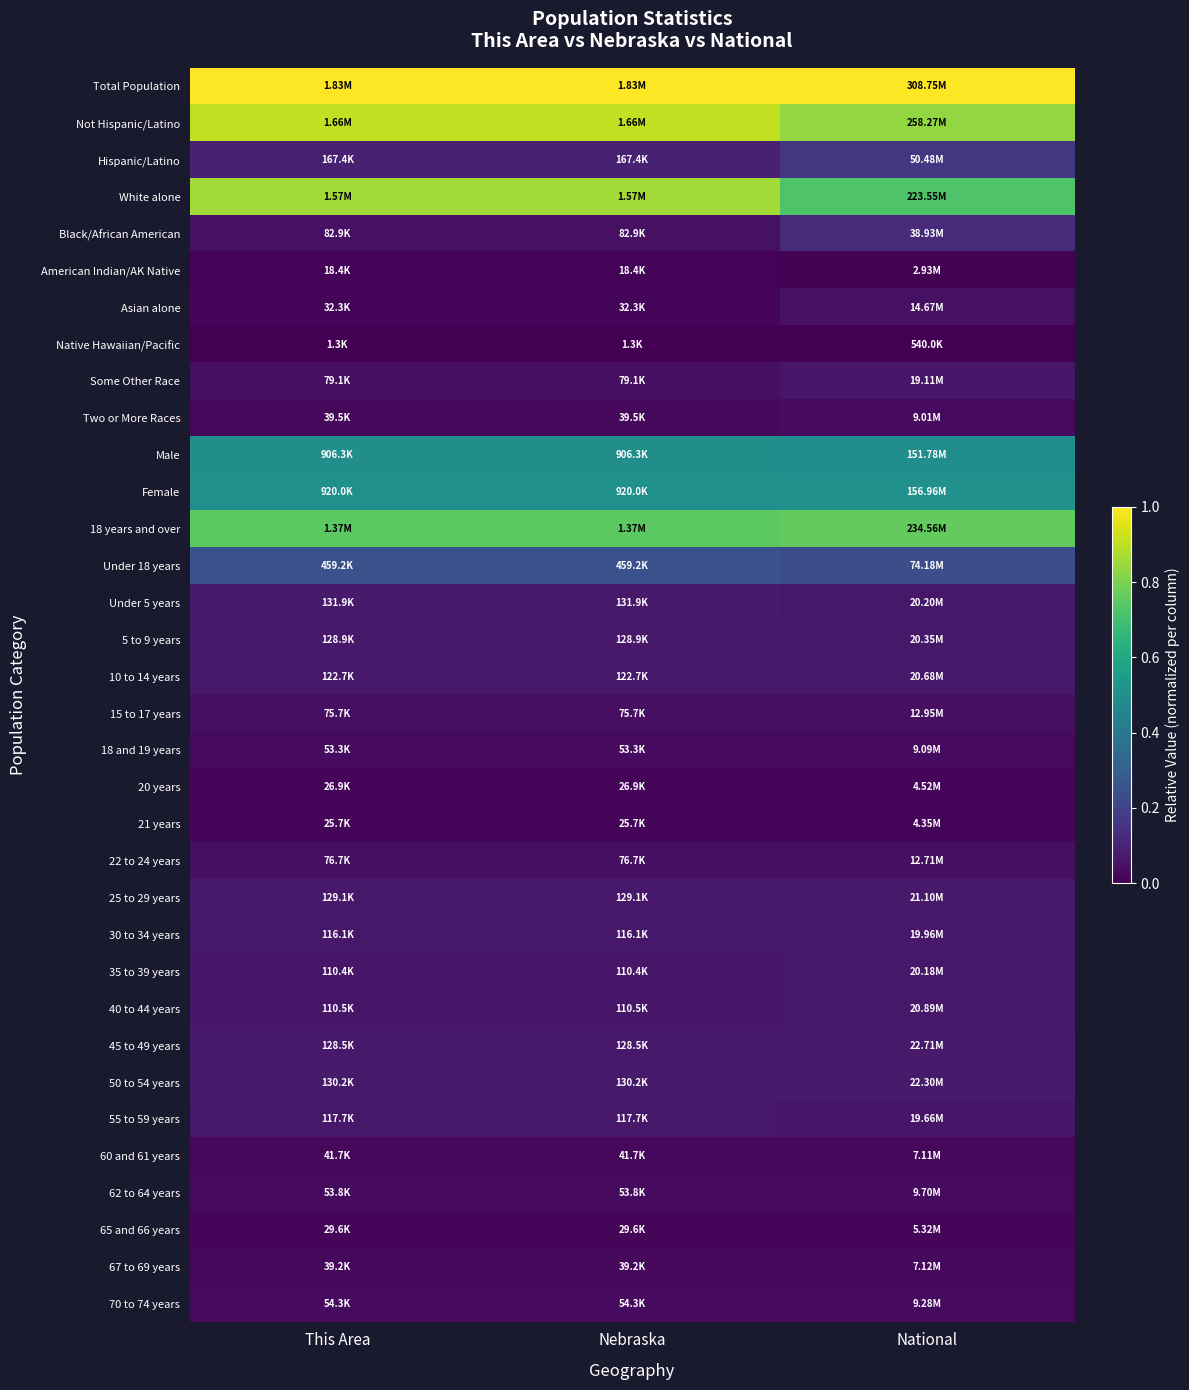

Rank the series at Nebraska from highest to lowest value.

Total Population, Not Hispanic/Latino, White alone, 18 years and over, Female, Male, Under 18 years, Hispanic/Latino, Under 5 years, 50 to 54 years, 25 to 29 years, 5 to 9 years, 45 to 49 years, 10 to 14 years, 55 to 59 years, 30 to 34 years, 40 to 44 years, 35 to 39 years, Black/African American, Some Other Race, 22 to 24 years, 15 to 17 years, 70 to 74 years, 62 to 64 years, 18 and 19 years, 60 and 61 years, Two or More Races, 67 to 69 years, Asian alone, 65 and 66 years, 20 years, 21 years, American Indian/AK Native, Native Hawaiian/Pacific